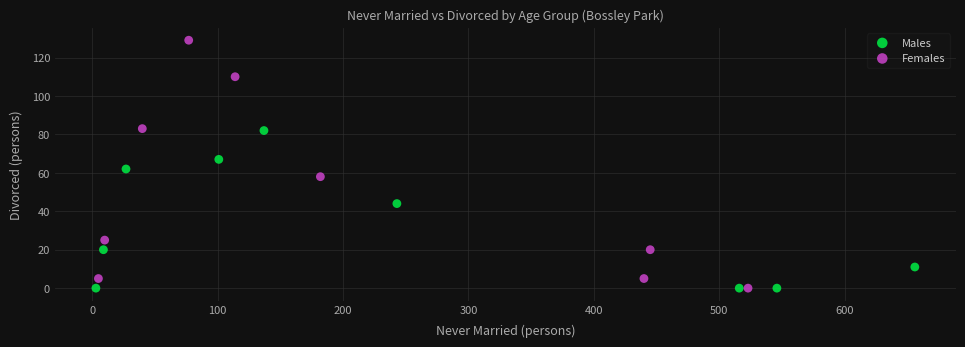

Which series contains the highest Y value?

Females